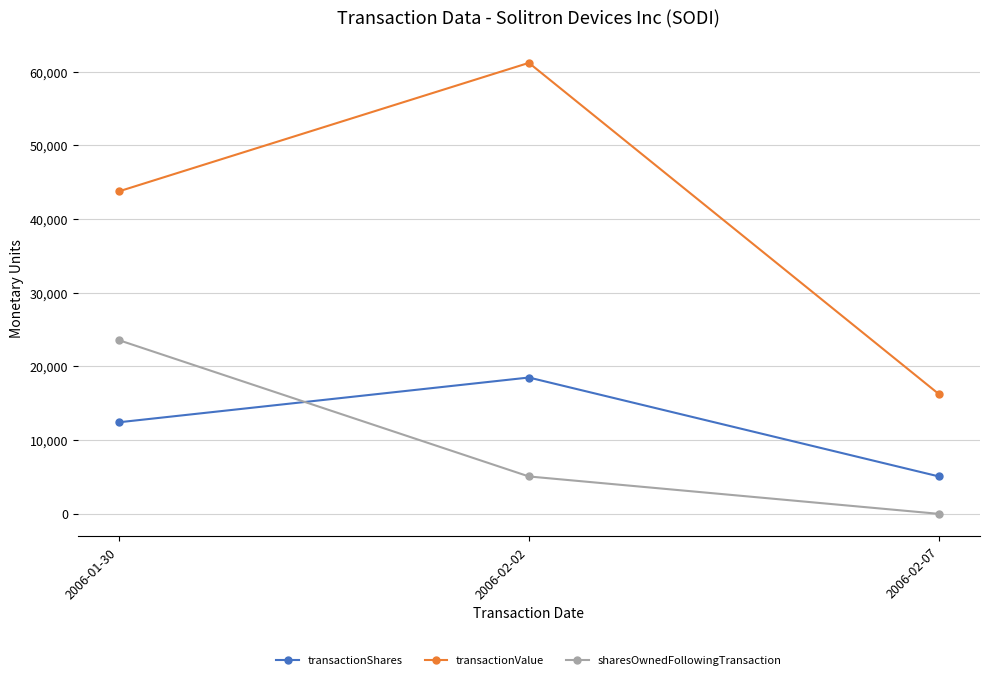

What value does the transactionValue series have at 2006-01-30?

43755